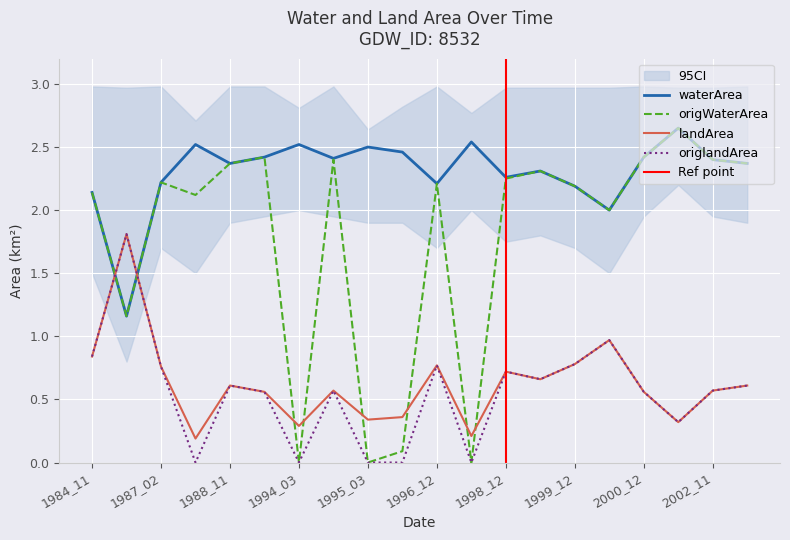

True or false: waterArea and origWaterArea cross at least once.

False